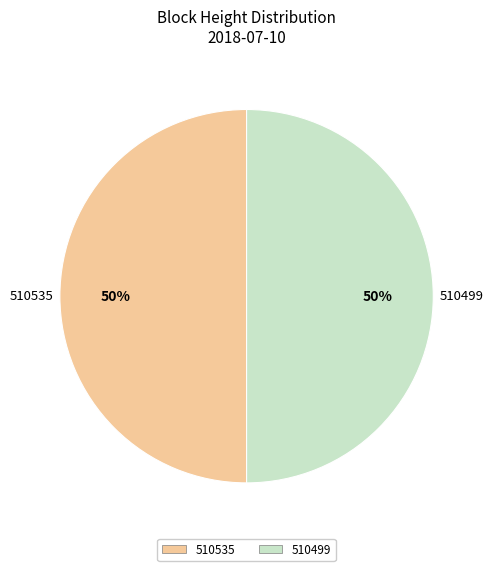

Is the sum of 510499 and 510535 greater than half?

Yes